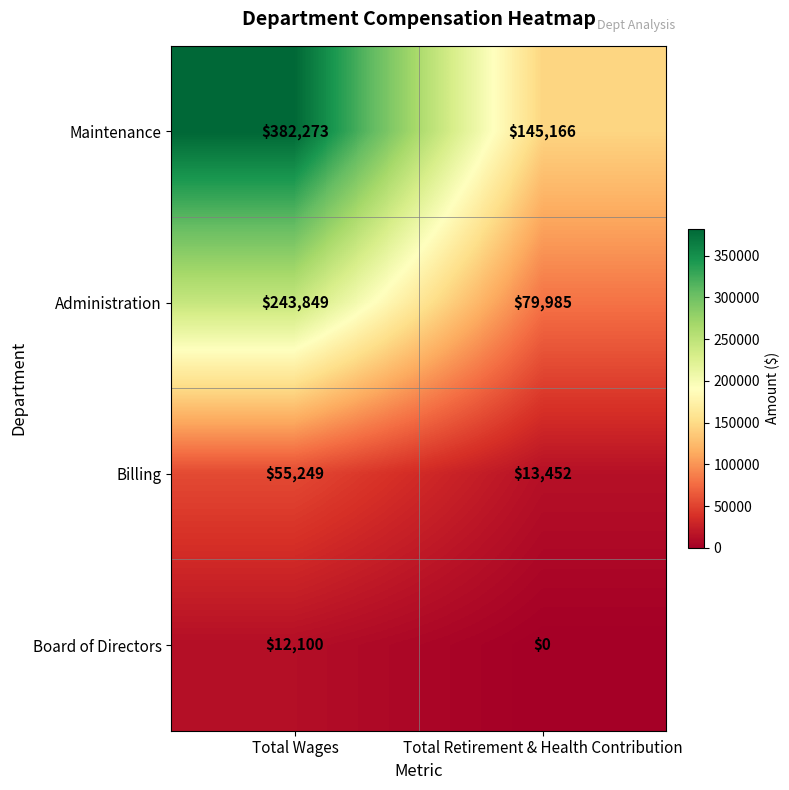

List the labels in order of Billing value, largest first.

Total Wages, Total Retirement & Health Contribution